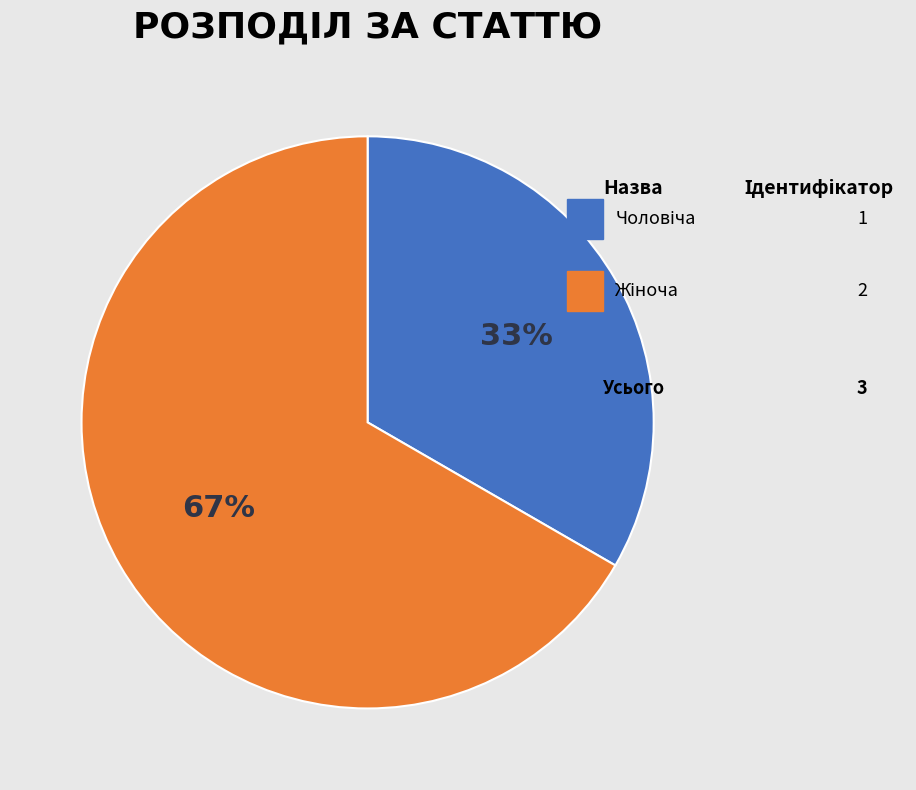

How many segments does this pie chart have?

2